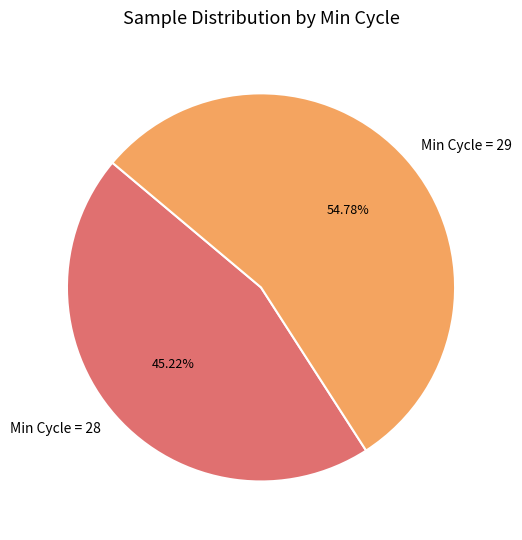

Is the sum of Min Cycle = 28 and Min Cycle = 29 greater than half?

Yes